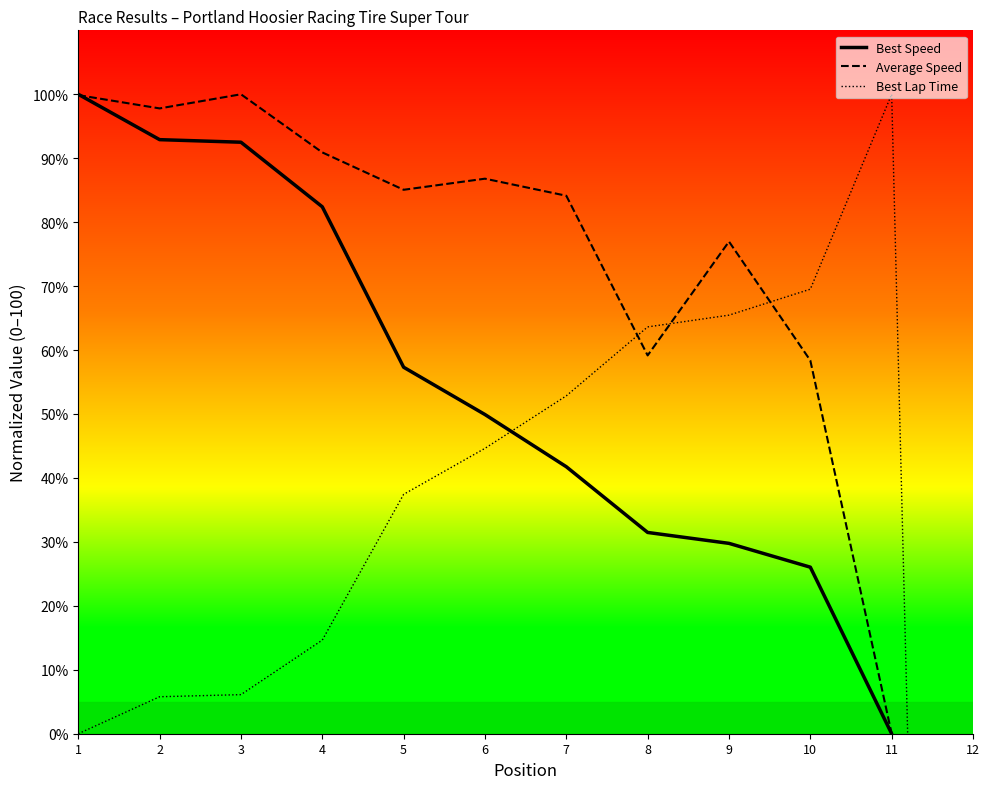

What is the difference between the second highest and second lowest values in the Best Lap Time series?

69.5